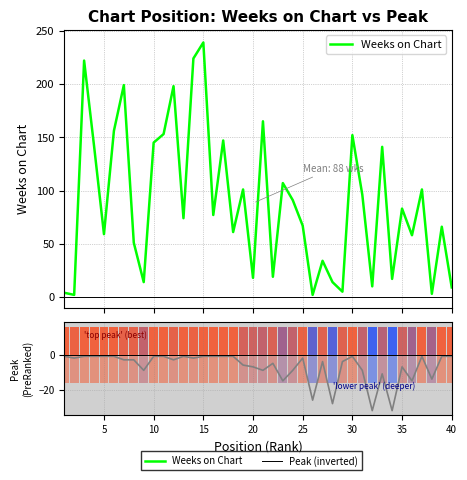

Is the value of Pico (inverted) at 31 greater than the value of Weeks on Chart at 18?

No